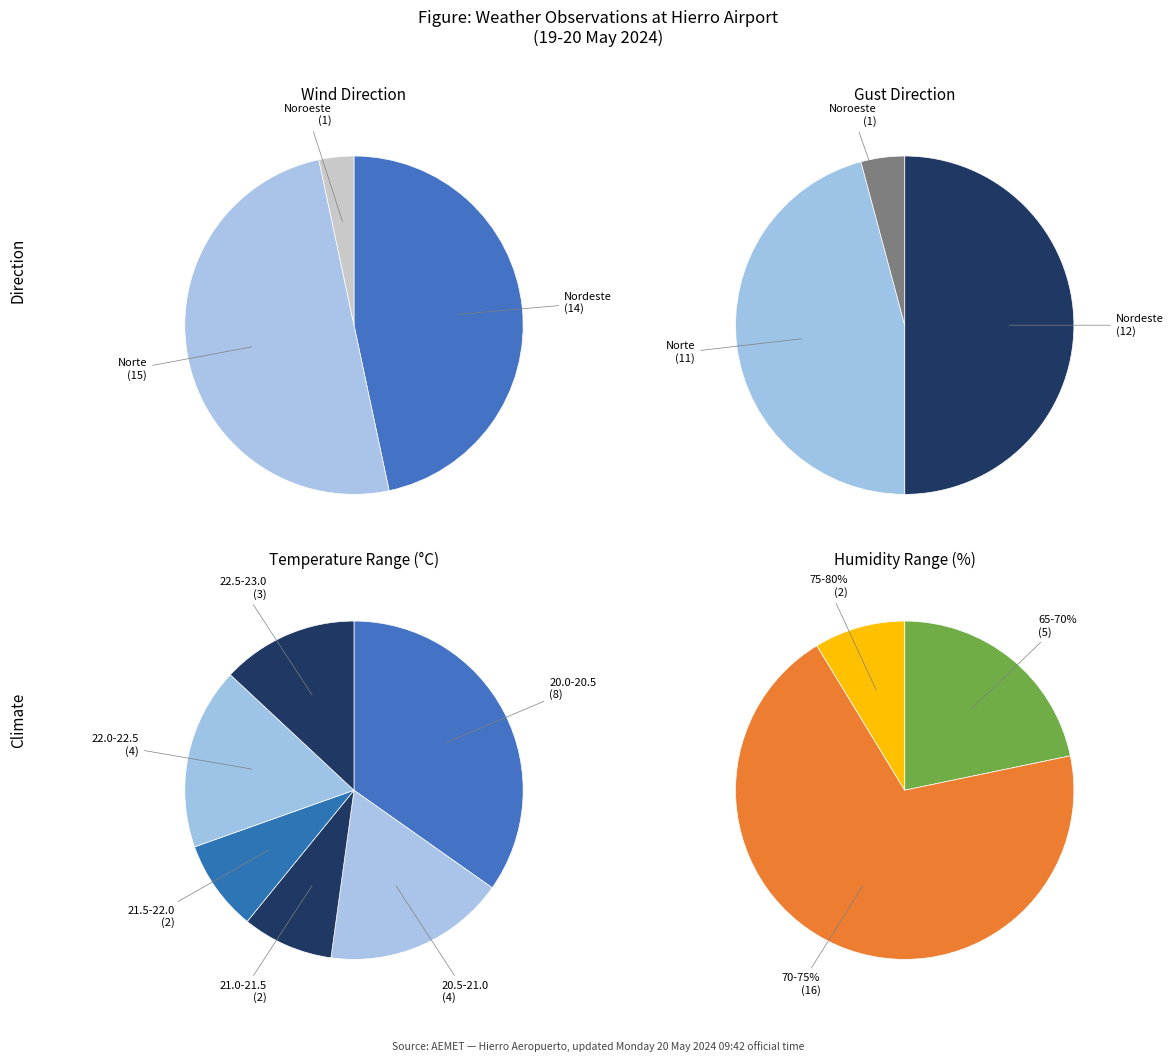

Which slice is the smallest?

Noroeste